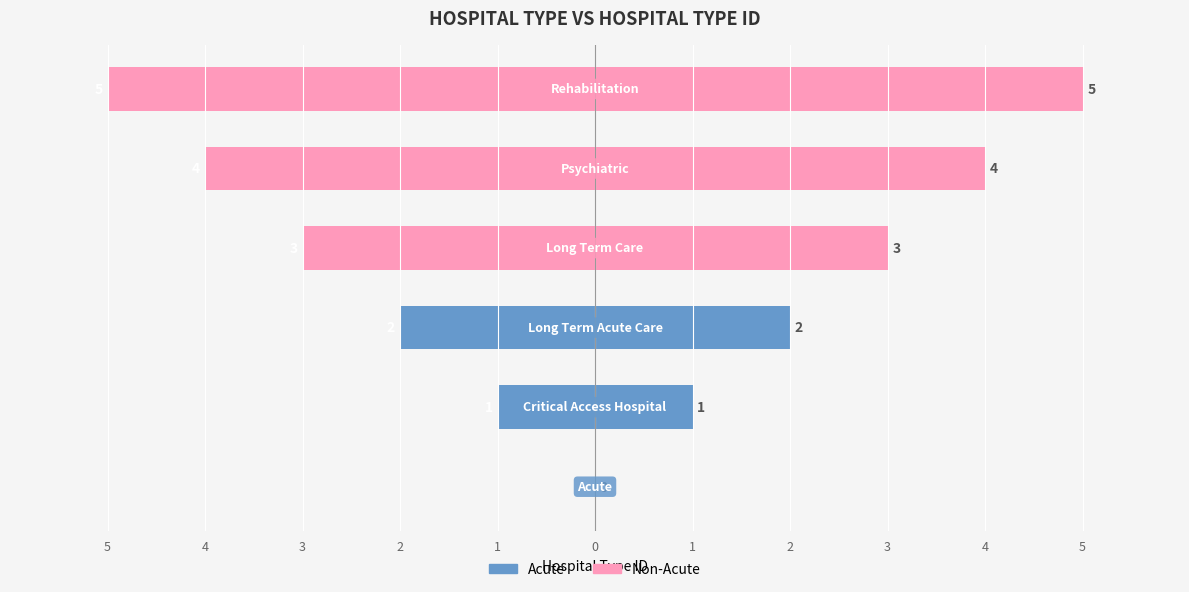

What is the spread (max minus min) of values at 3?

4